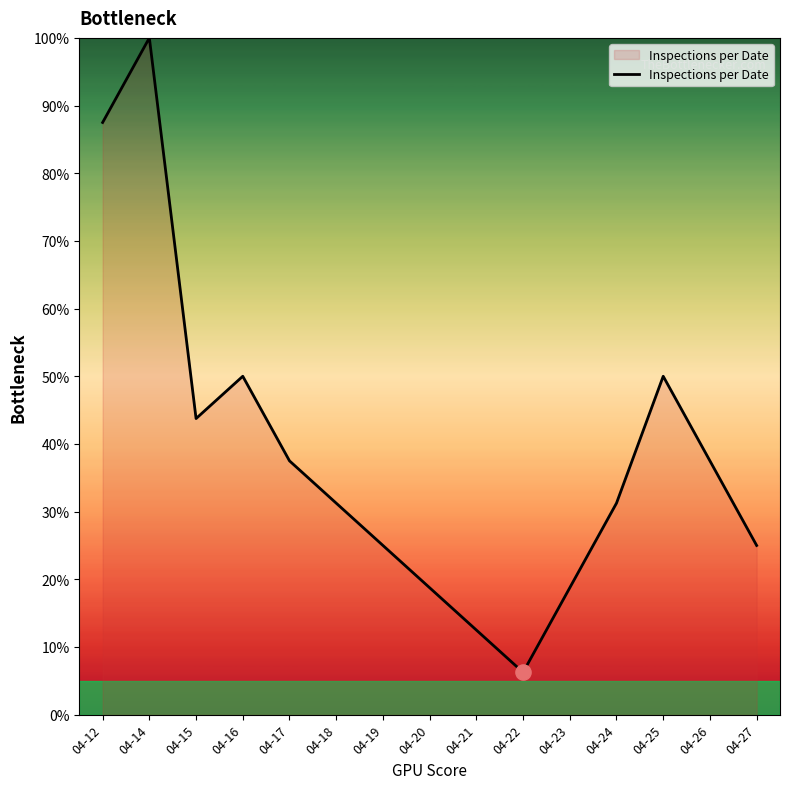

Approximately how many times larger is the value at 04-14 compared to 04-24?

3.2